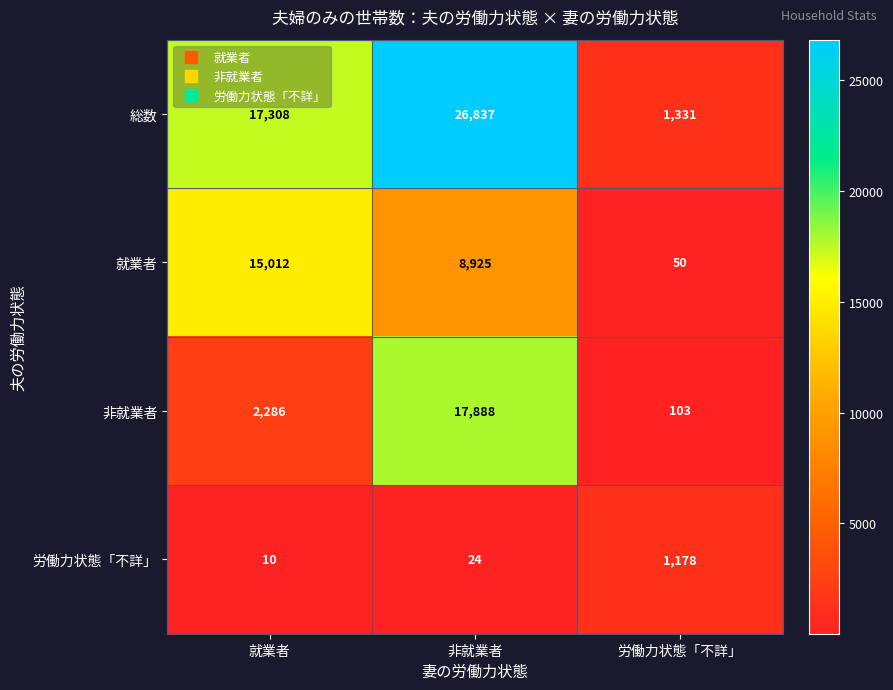

Which series has the widest spread of values?

総数